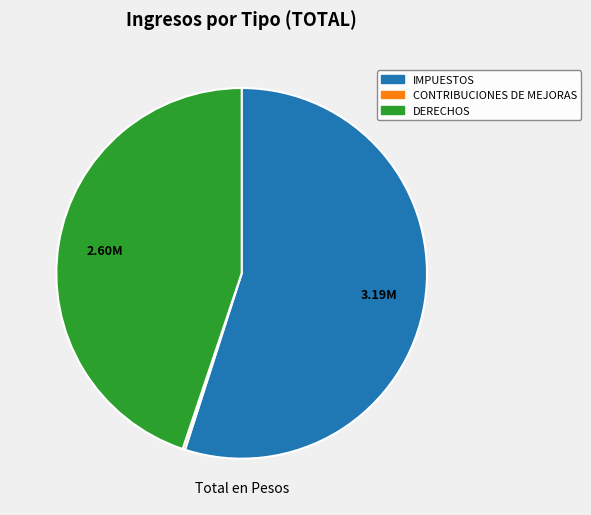

Does any single category account for the majority?

Yes